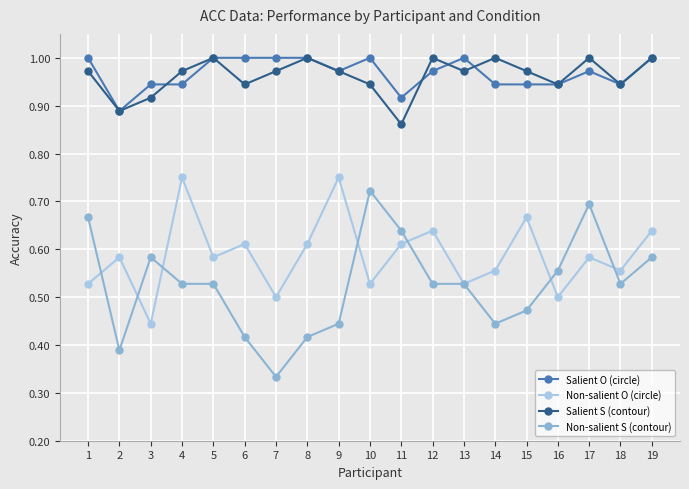

What is the sum of the Non-salient O (circle) values at 16 and 12?

1.1